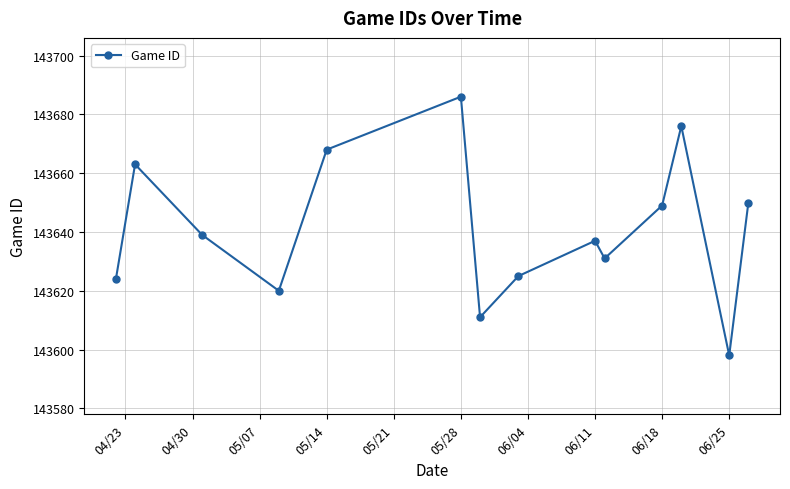

How many points are lower than both their immediate neighbors (excluding endpoints)?

4